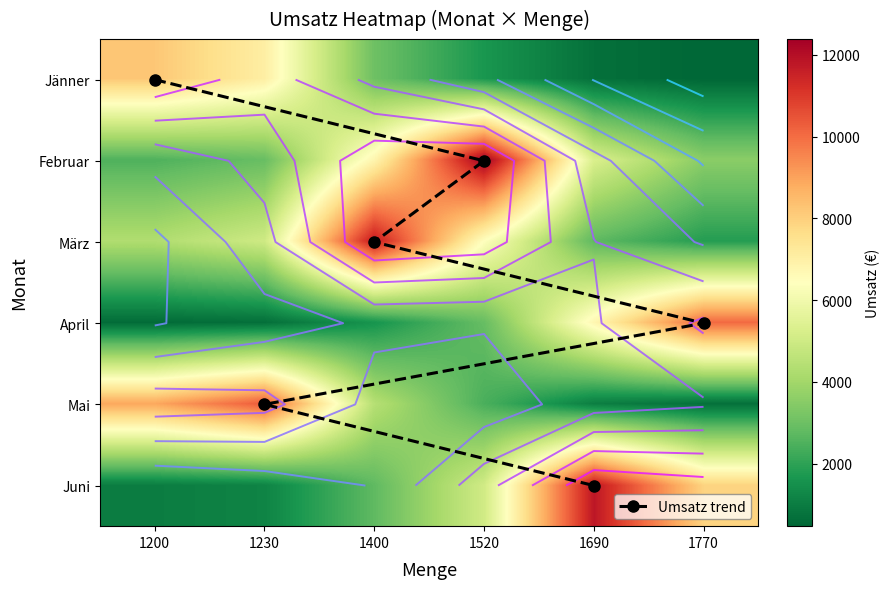

What value does the Februar series have at 1400?

6797.0